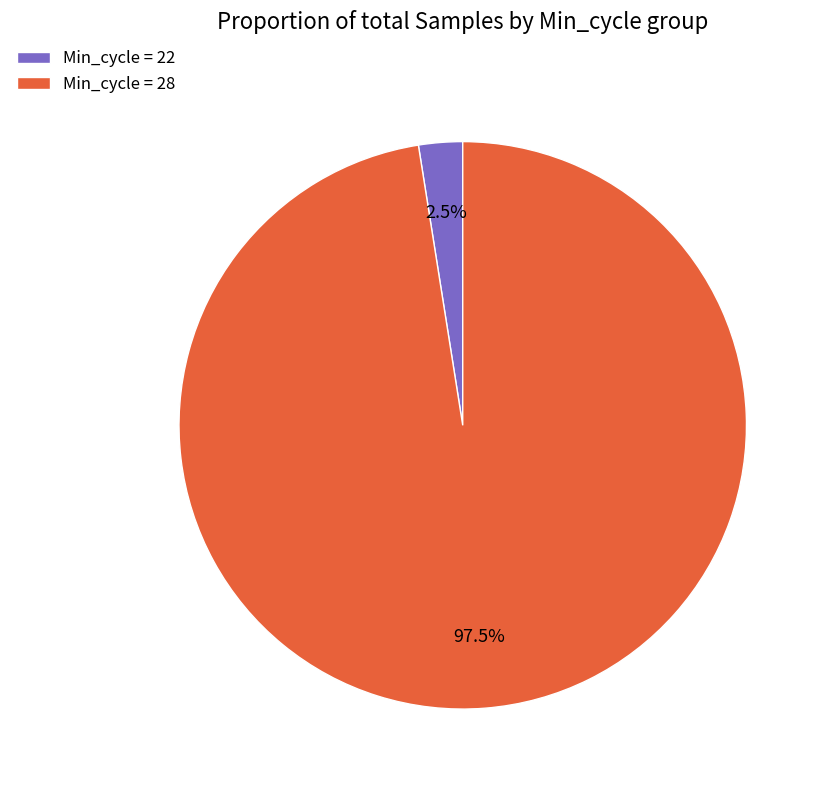

Is Min_cycle = 28 the majority of the pie?

Yes